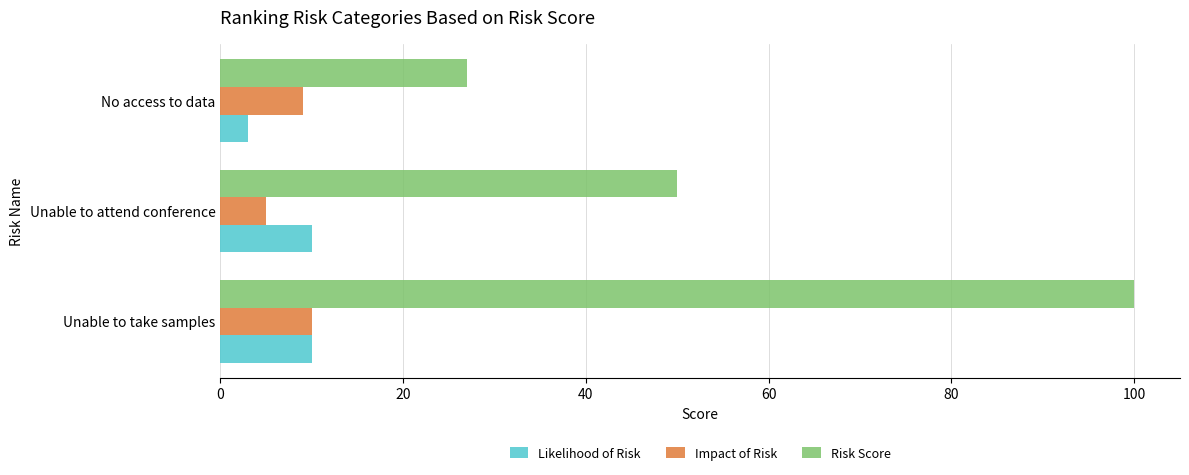

At which label is Likelihood of Risk closest to 6?

No access to data